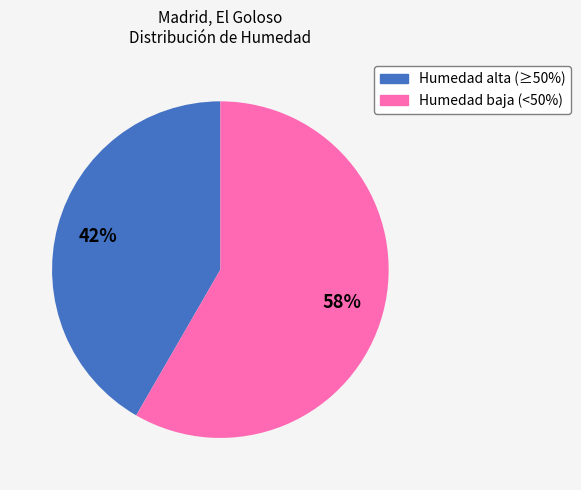

To the nearest percent, what is the average slice percentage?

50%